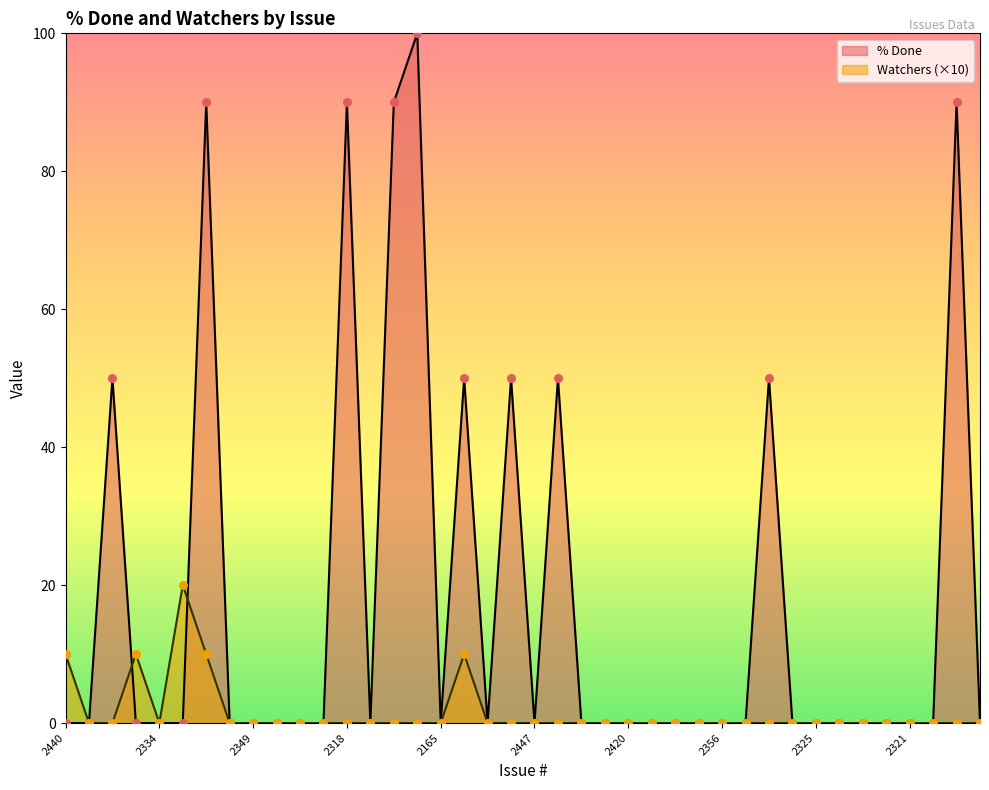

Which series has the largest total across all categories?

% Done